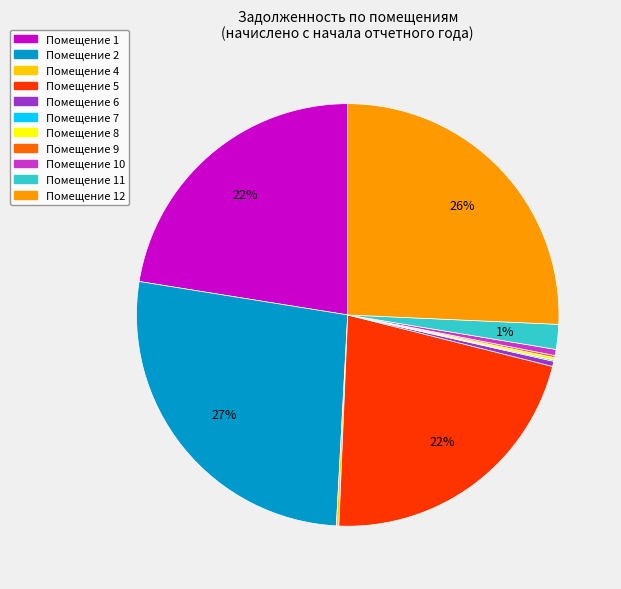

How many segments does this pie chart have?

11